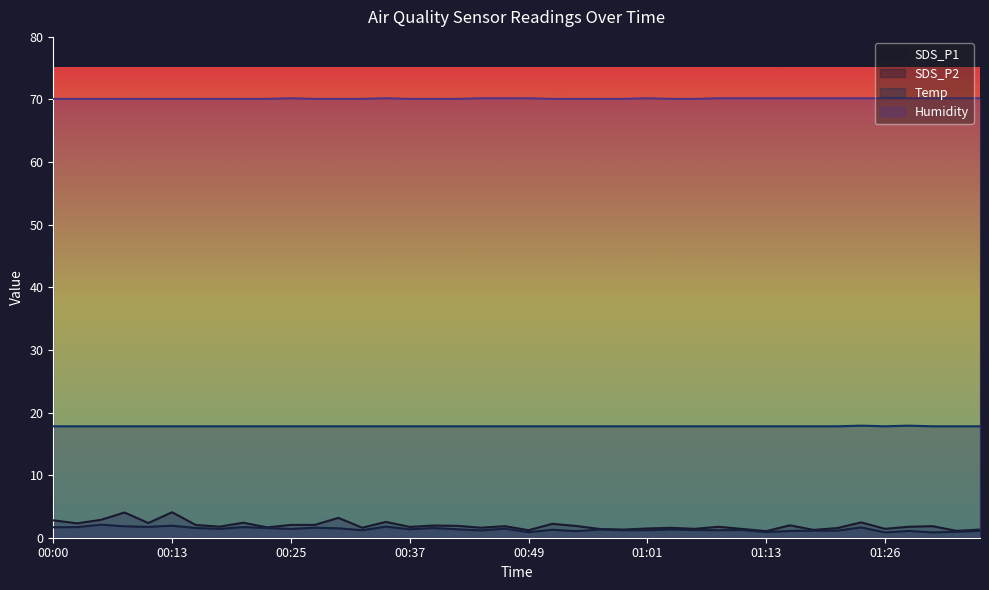

Does the chart display data point markers on the line(s)?

No